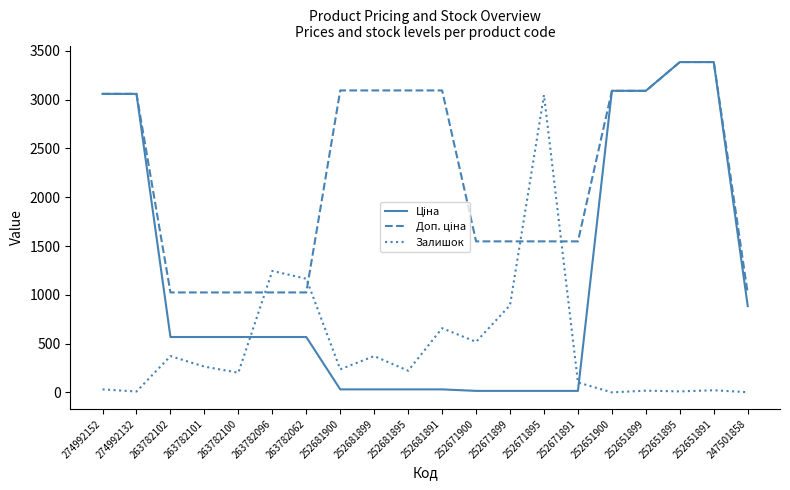

Between 252671899 and 252671891, which series saw the biggest shift?

Залишок